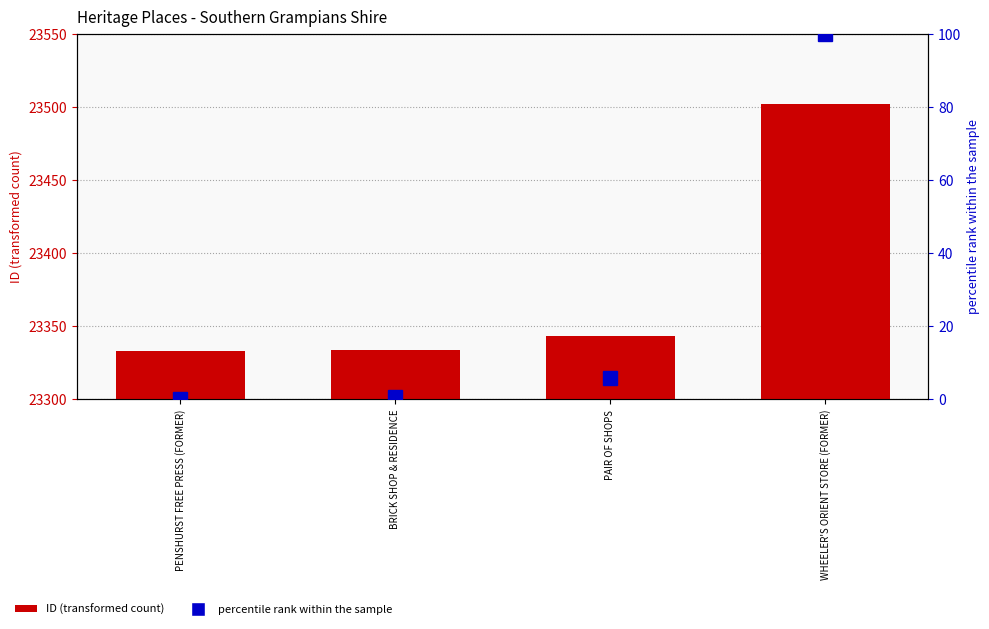

Which series has the widest spread of values?

ID